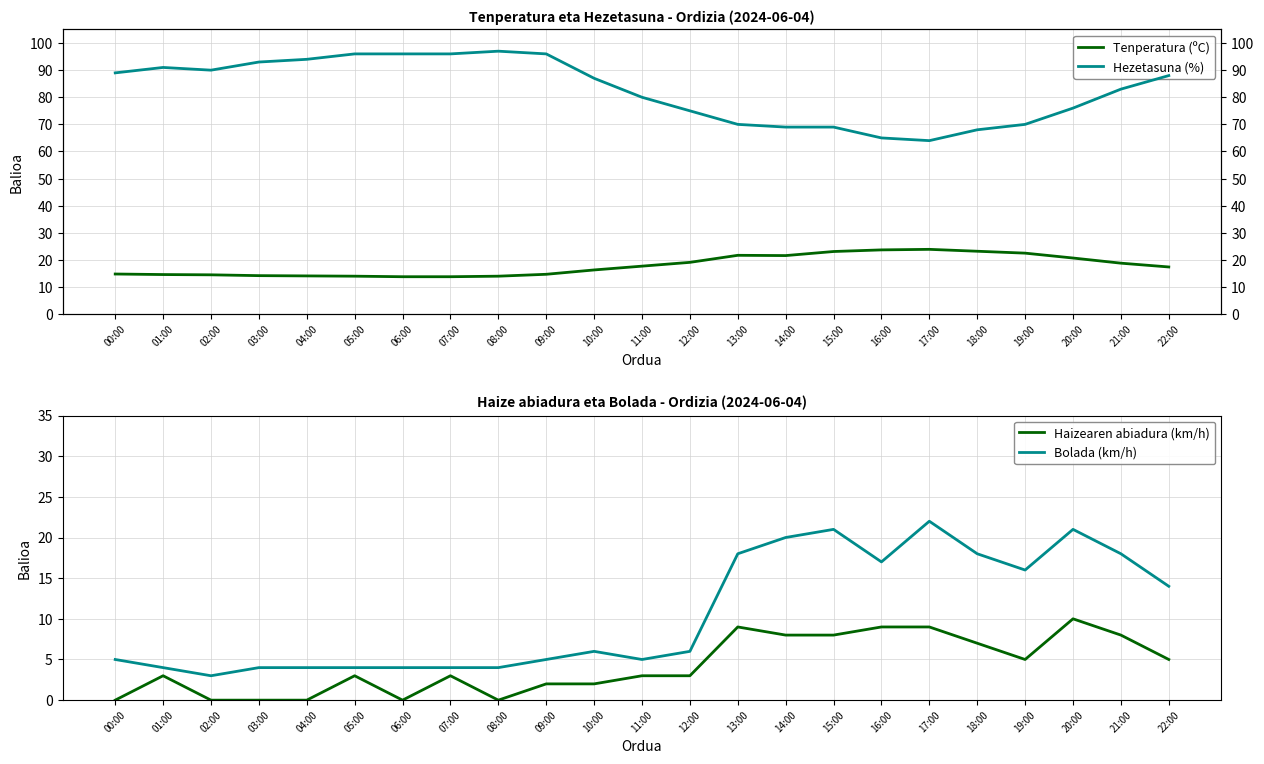

What is the difference between the maximum and minimum values in the Bolada (km/h) series?

19